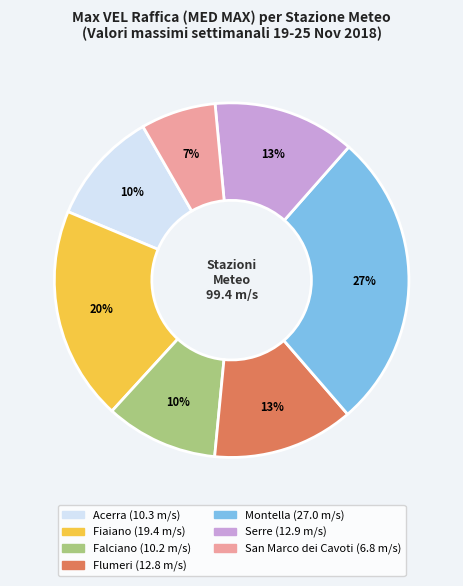

Combined, do Serre and Falciano account for over 50%?

No